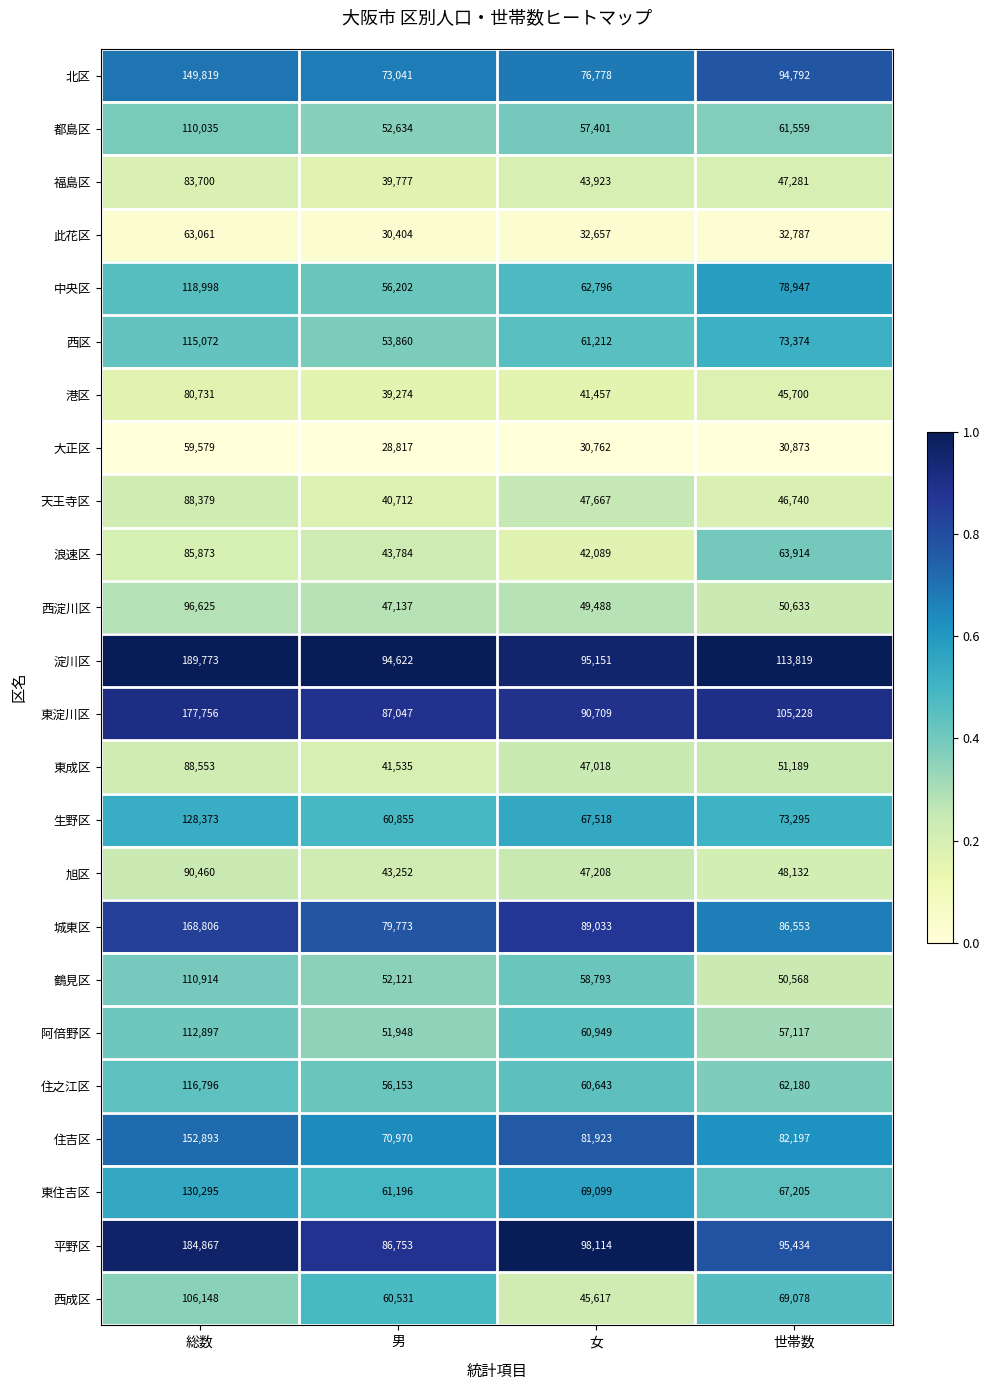

What is the difference between the maximum and minimum values in the 浪速区 series?

43784